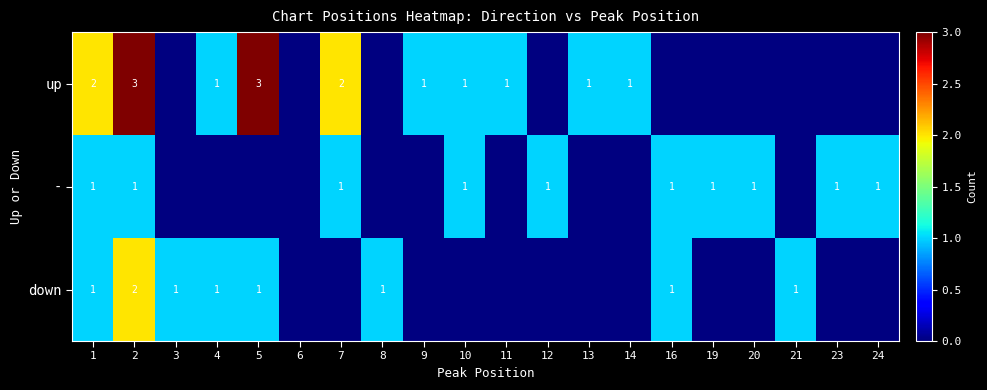

The up series shows 3 at 1. True or false?

False